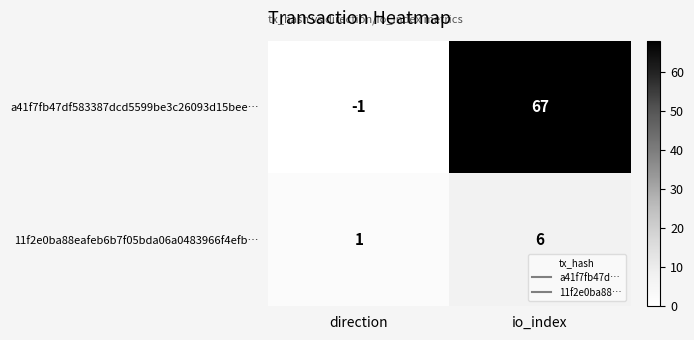

What is the sum of the a41f7fb47df583387dcd5599be3c26093d15bee… values at io_index and direction?

66